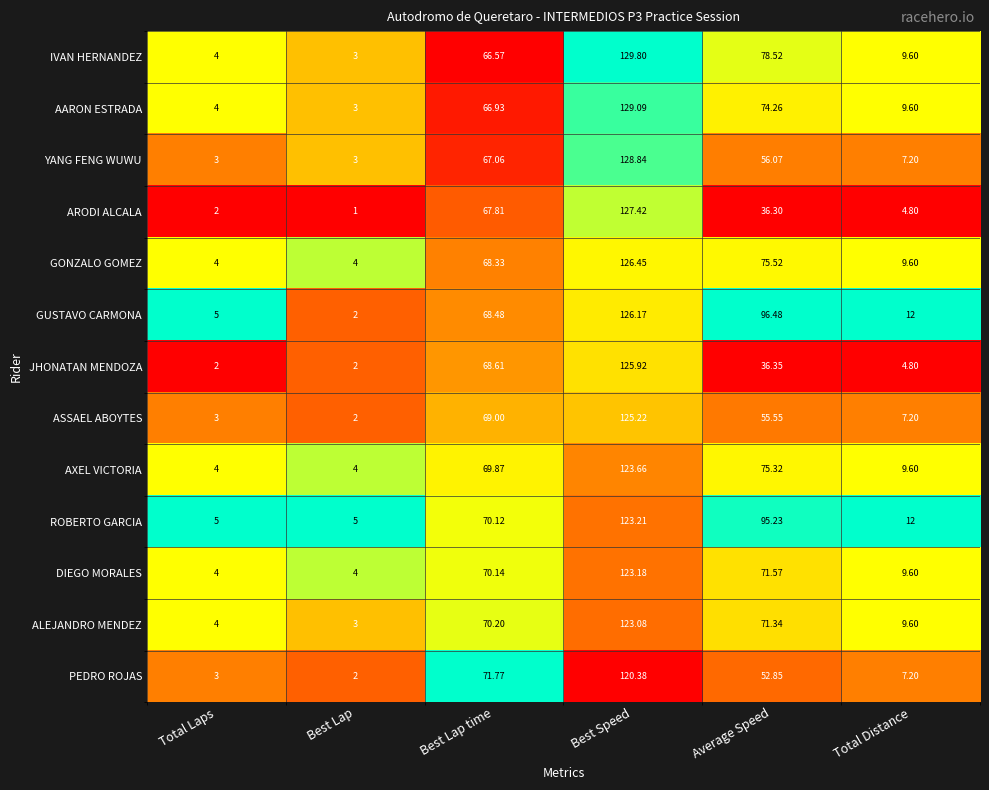

Is the value of AXEL VICTORIA at Total Laps greater than the value of GUSTAVO CARMONA at Average Speed?

No